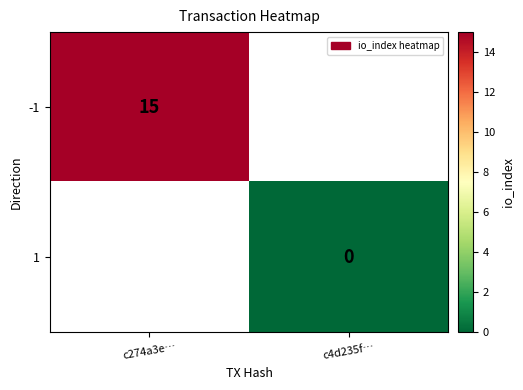

Is the value of 1 at c4d235f… greater than the value of -1 at c274a3e…?

No